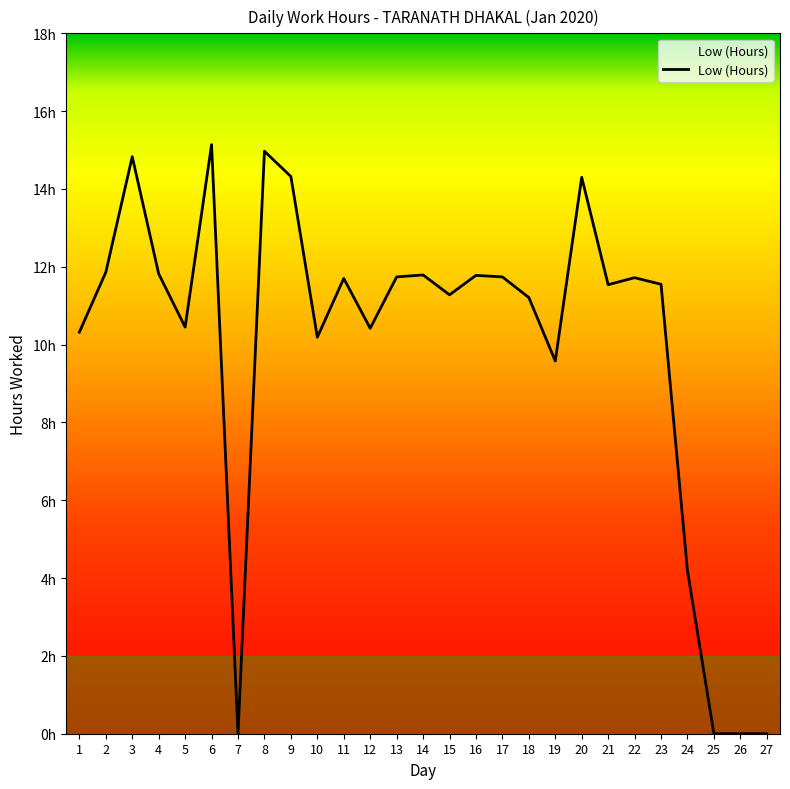

Does the chart display data point markers on the line(s)?

No